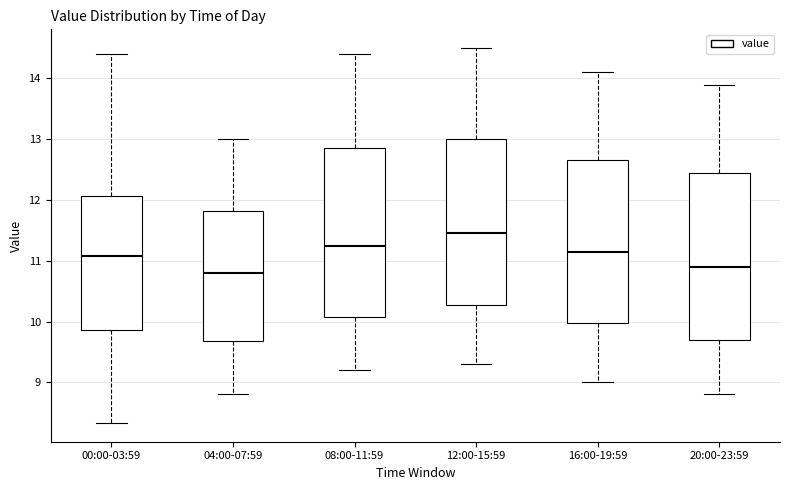

Reading left to right, transcribe this box plot: for each box, give where its median line is, the range the box spans, and where its two whiskers end, as read against the y-axis. The values are not printed on the chart, so give them approximately, as read against the axis.

00:00-03:59: median 11.1, box 9.9 to 12.1, whiskers 8.3 to 14.4
04:00-07:59: median 10.8, box 9.7 to 11.8, whiskers 8.8 to 13.0
08:00-11:59: median 11.3, box 10.1 to 12.9, whiskers 9.2 to 14.4
12:00-15:59: median 11.5, box 10.3 to 13.0, whiskers 9.3 to 14.5
16:00-19:59: median 11.2, box 10.0 to 12.7, whiskers 9.0 to 14.1
20:00-23:59: median 10.9, box 9.7 to 12.5, whiskers 8.8 to 13.9